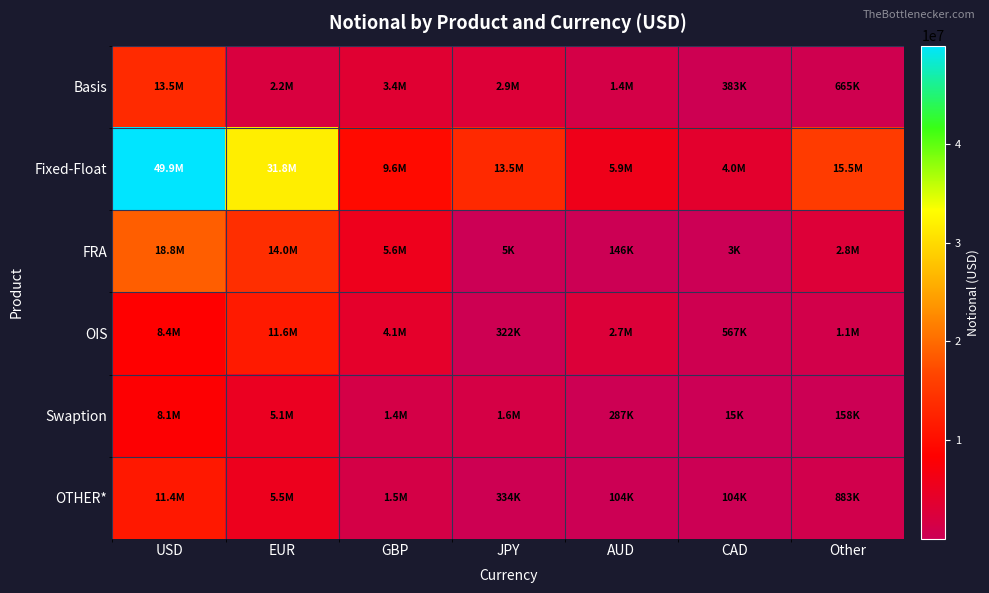

Which has a higher value, Other or EUR?

EUR